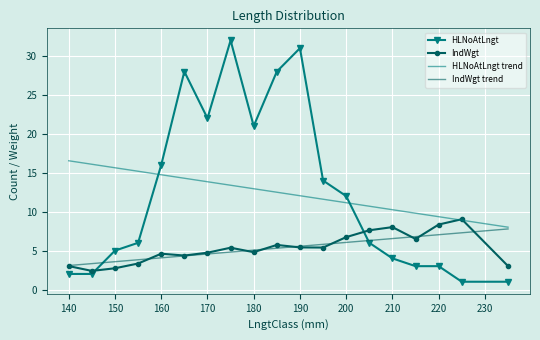

What is the average value of the HLNoAtLngt series?

12.5